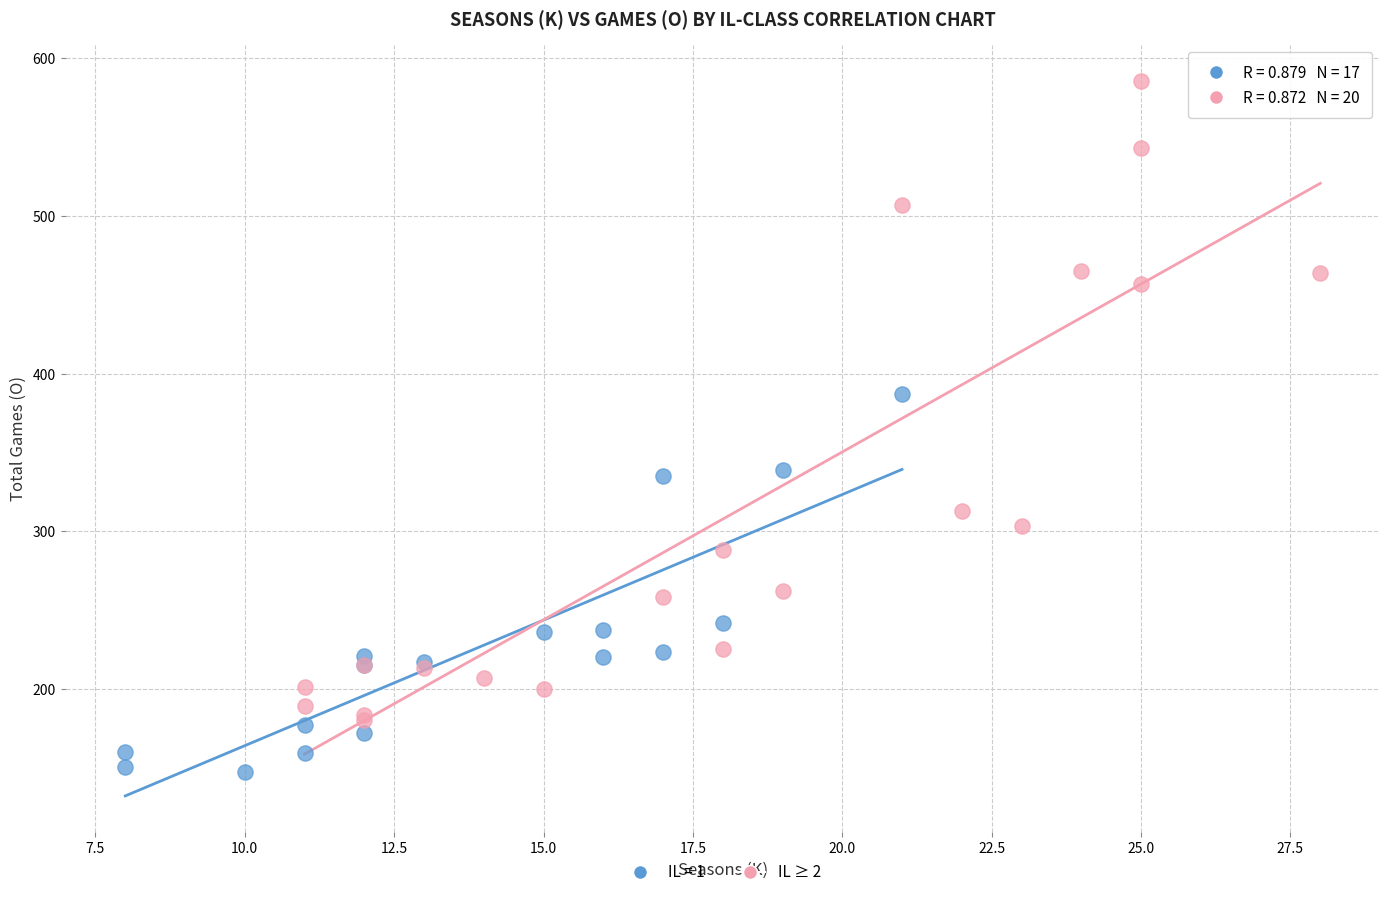

Which series reaches the maximum Y coordinate?

IL ≥ 2